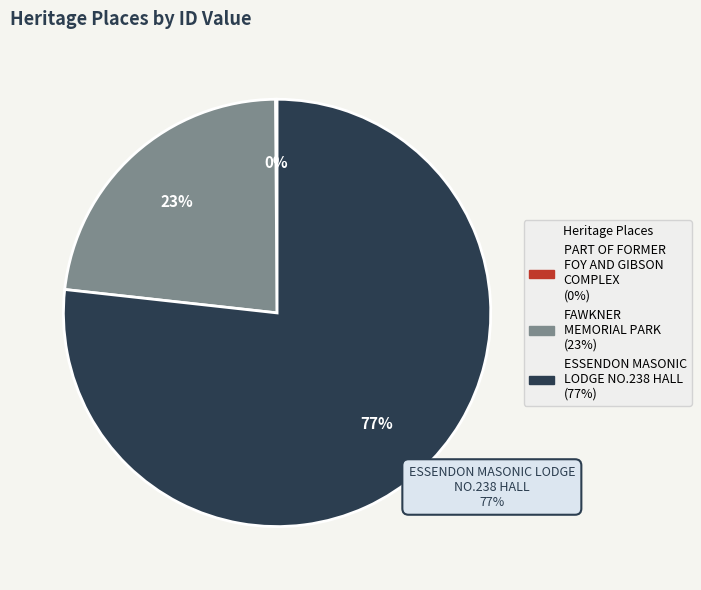

Is the sum of ESSENDON MASONIC LODGE NO.238 HALL and FAWKNER MEMORIAL PARK greater than half?

Yes